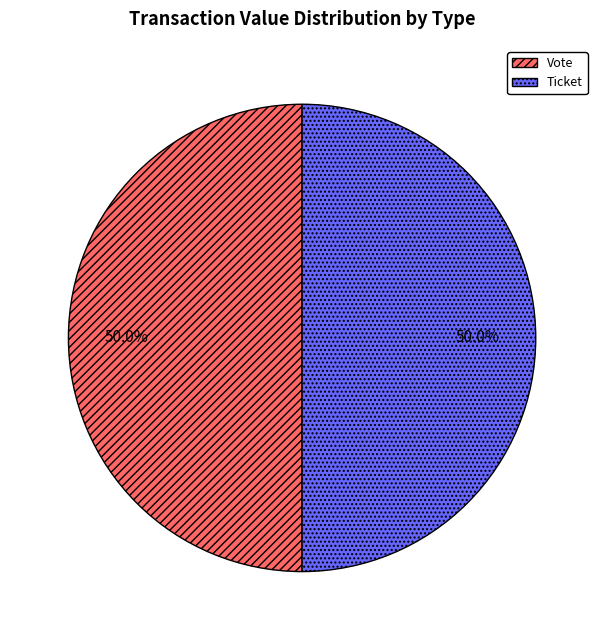

What portion of the pie excludes Ticket?

50.0%